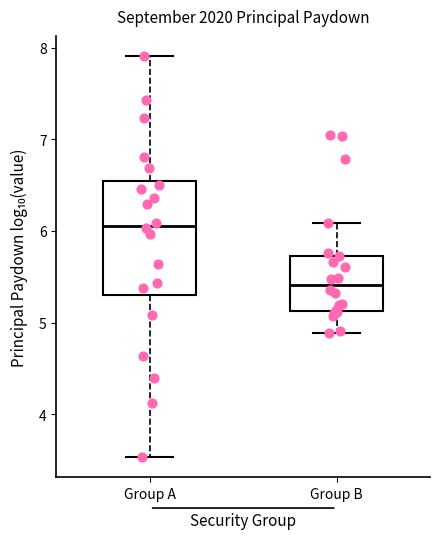

Reading left to right, transcribe this box plot: for each box, give where its median line is, the range the box spans, and where its two whiskers end, as read against the y-axis. The values are not printed on the chart, so give them approximately, as read against the axis.

Group A: median 6.1, box 5.3 to 6.5, whiskers 3.5 to 7.9
Group B: median 5.4, box 5.1 to 5.7, whiskers 4.9 to 6.1